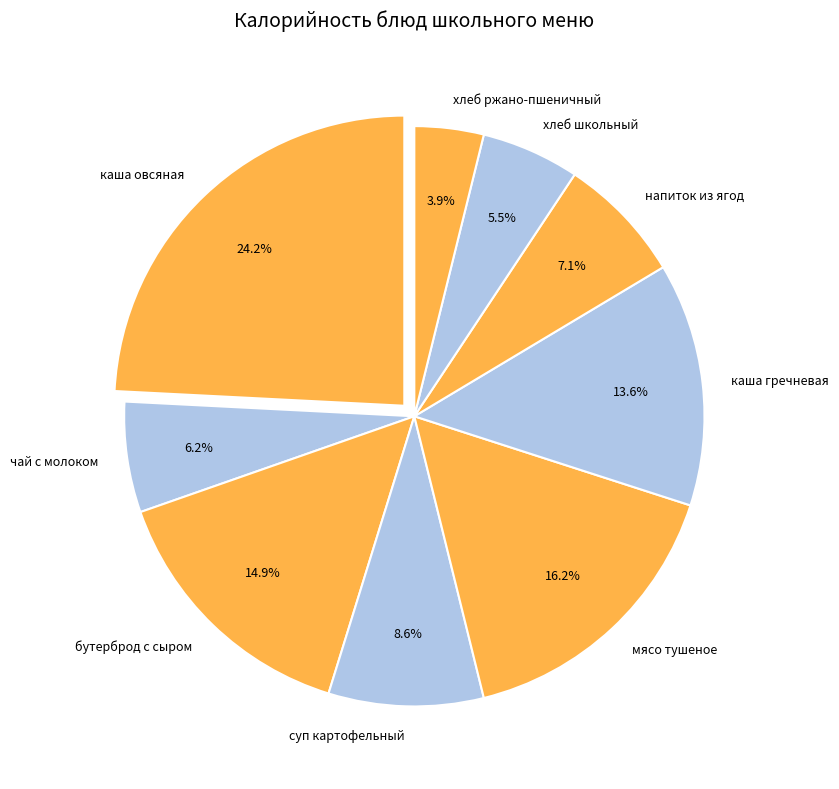

Count the number of slices in the pie.

9